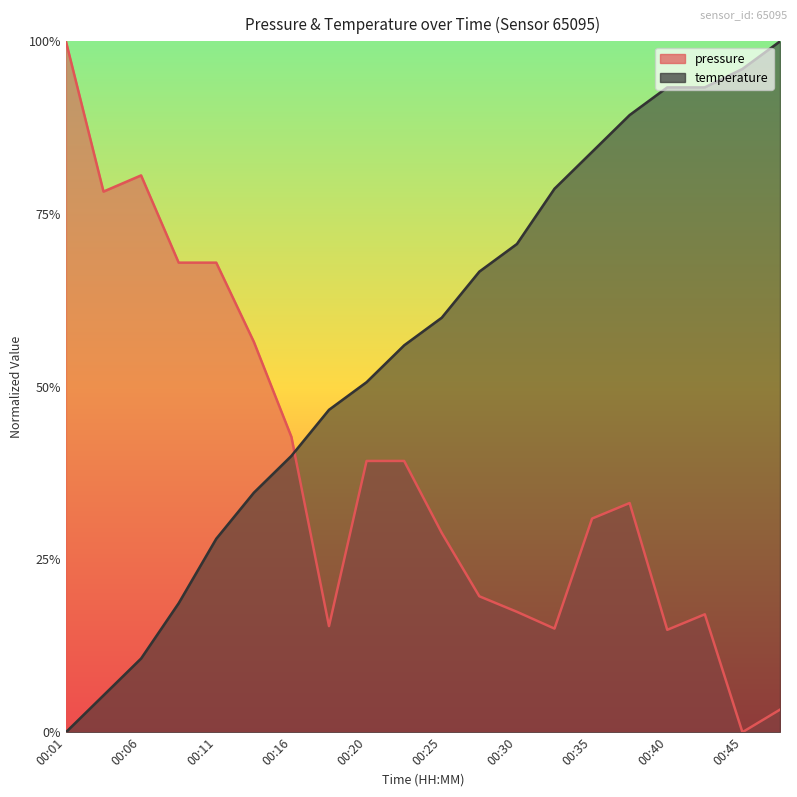

Reading left to right, transcribe all the data shown in this chart.

pressure: 00:01=1.0	00:03=0.8	00:06=0.8	00:08=0.7	00:11=0.7	00:13=0.6	00:16=0.4	00:18=0.2	00:20=0.4	00:23=0.4	00:25=0.3	00:28=0.2	00:30=0.2	00:33=0.1	00:35=0.3	00:38=0.3	00:40=0.1	00:42=0.2	00:45=0.0	00:47=0.0
temperature: 00:01=0.0	00:03=0.1	00:06=0.1	00:08=0.2	00:11=0.3	00:13=0.3	00:16=0.4	00:18=0.5	00:20=0.5	00:23=0.6	00:25=0.6	00:28=0.7	00:30=0.7	00:33=0.8	00:35=0.8	00:38=0.9	00:40=0.9	00:42=0.9	00:45=1.0	00:47=1.0